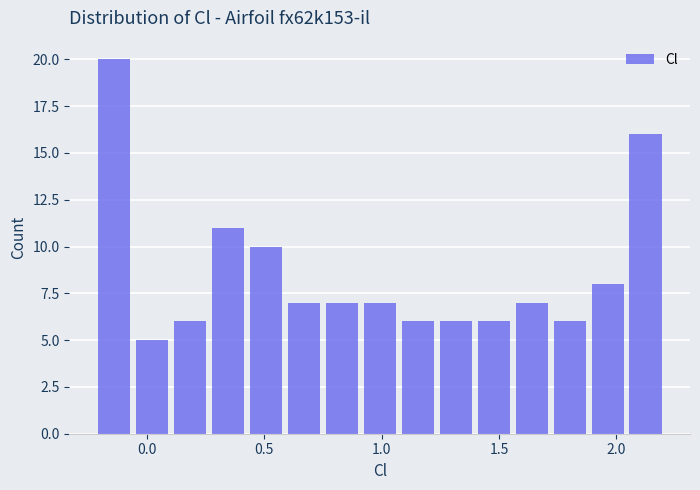

Read against the x-axis, roughly where is the centre of the tallest bar?

-0.15